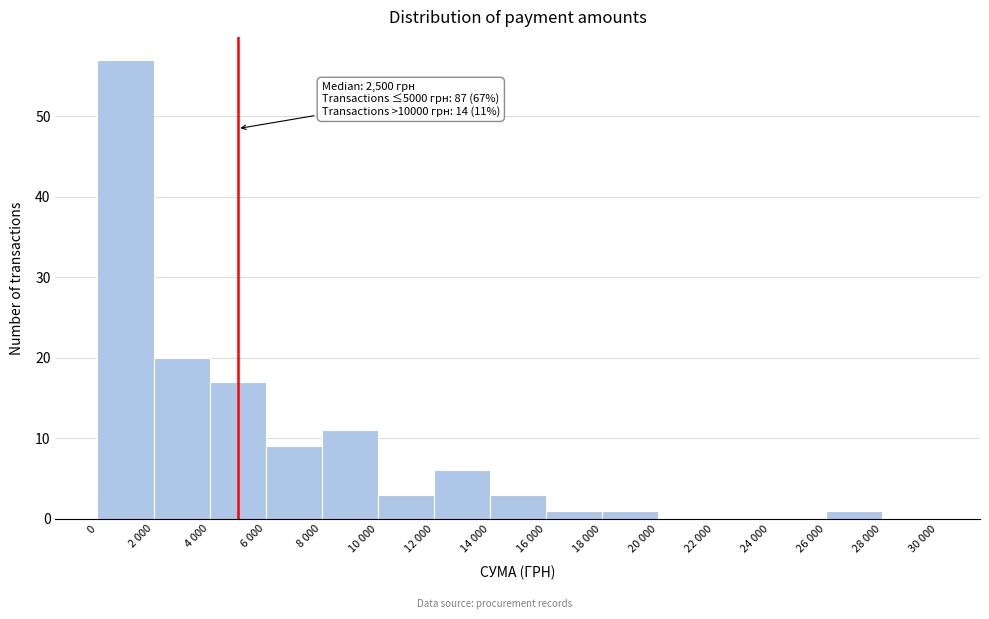

Reading left to right, transcribe all the data shown in this chart.

0=57	2 000=20	4 000=17	6 000=9	8 000=11	10 000=3	12 000=6	14 000=3	16 000=1	18 000=1	20 000=0	22 000=0	24 000=0	26 000=1	28 000=0